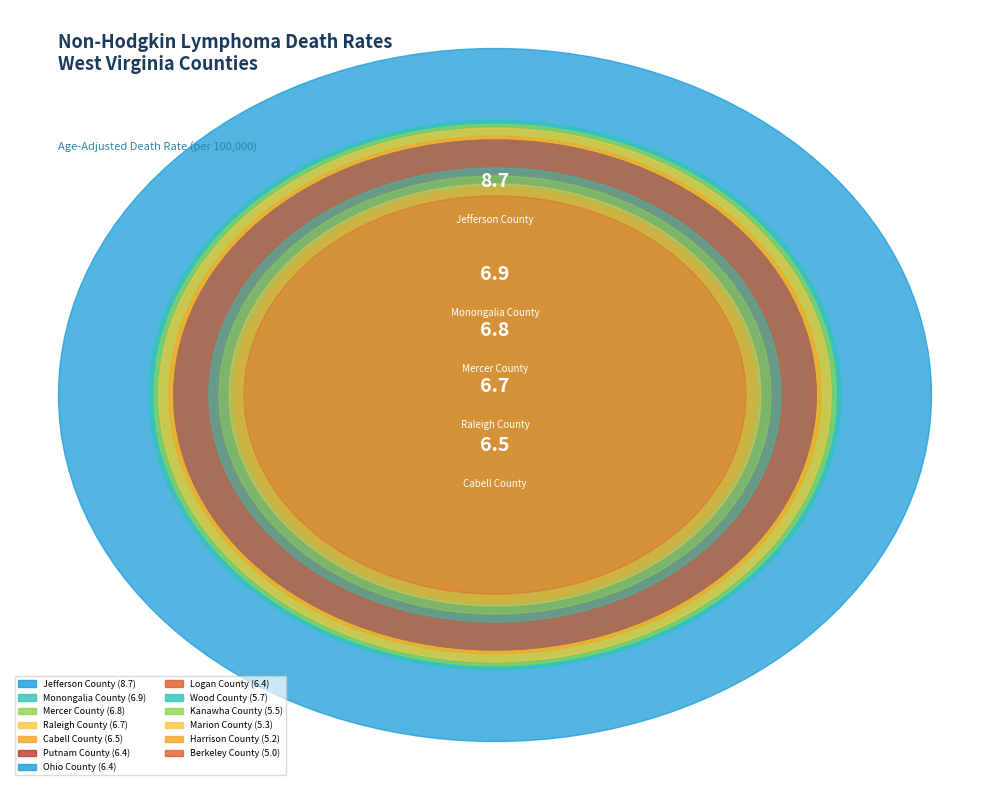

Is the sum of Ohio County and Monongalia County greater than half?

No